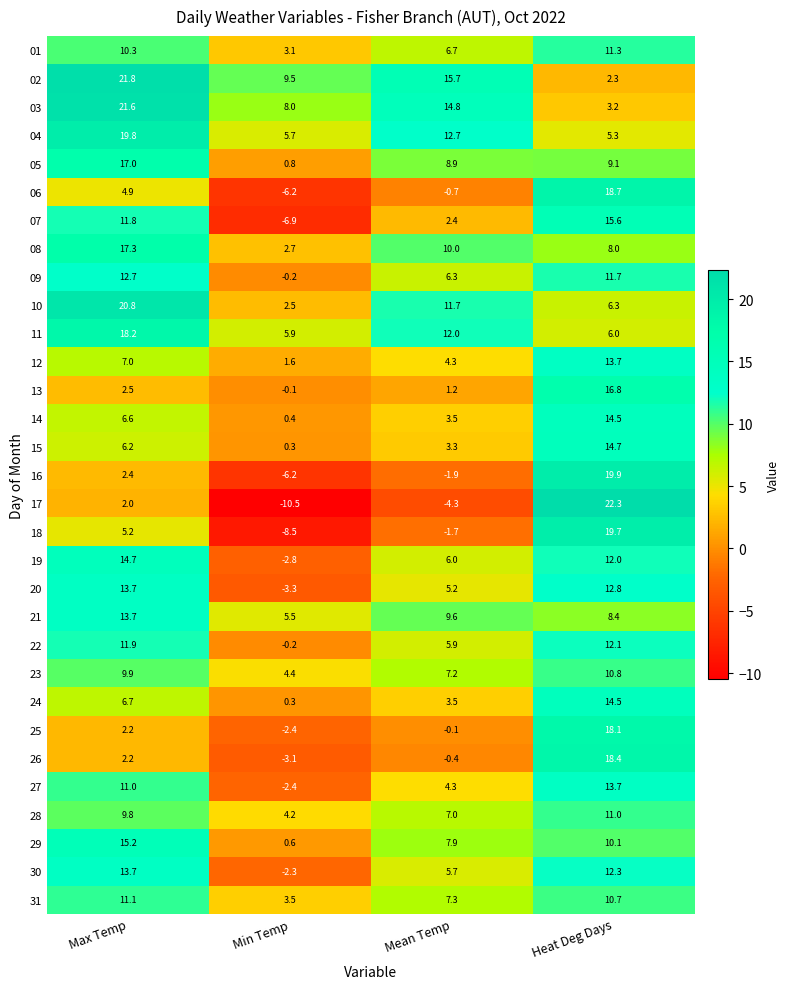

What is the average value of the 03 series?

11.9